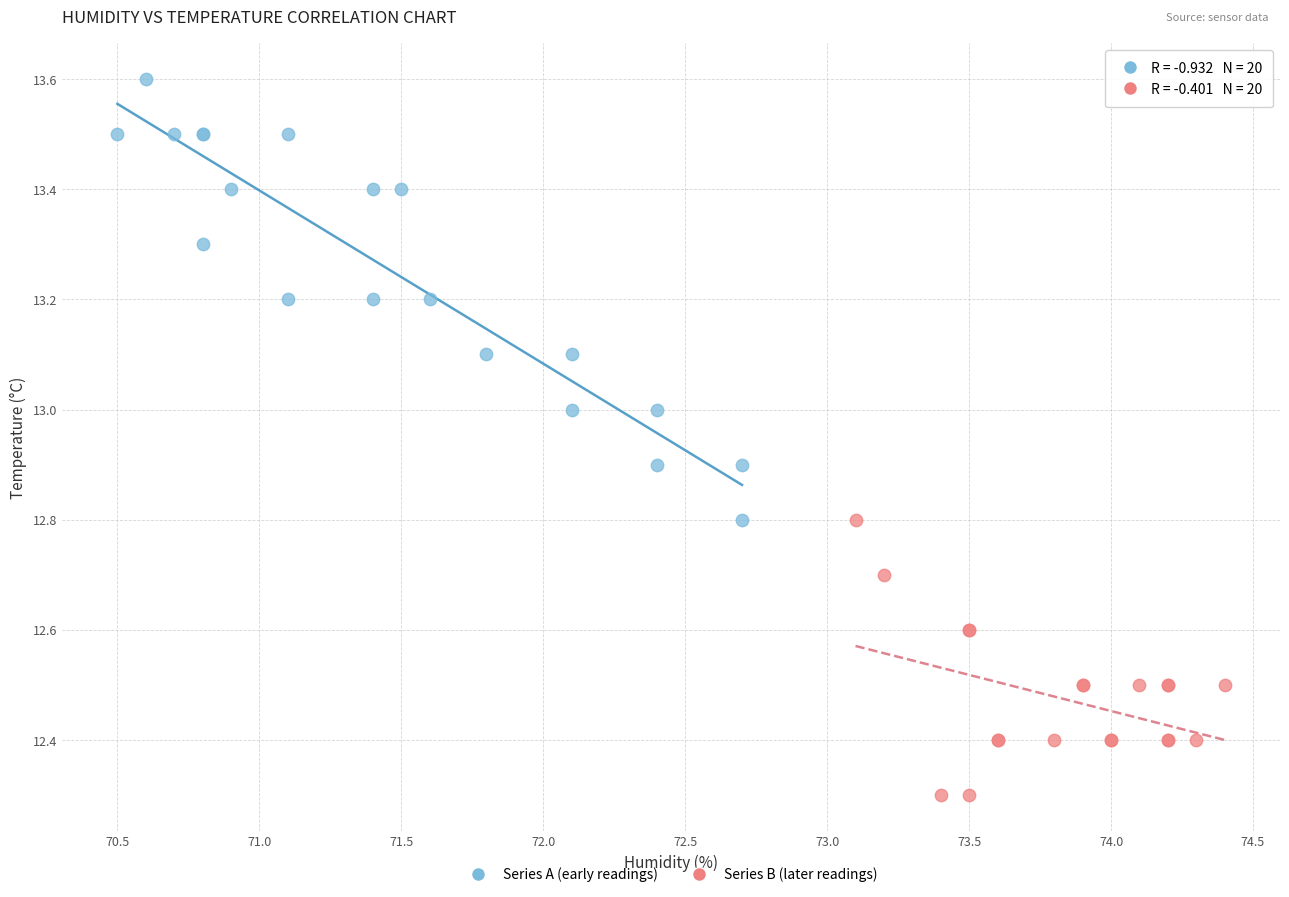

Which series reaches the minimum Y coordinate?

Series B (later readings)